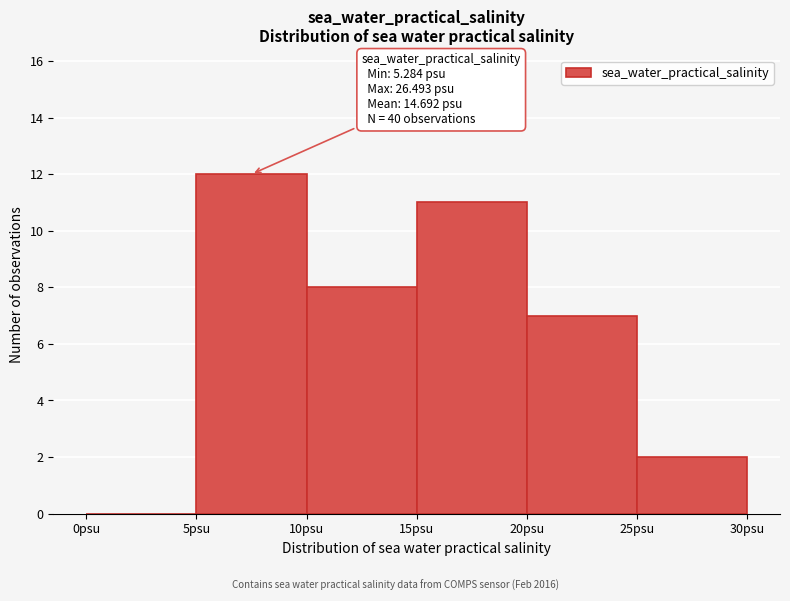

Over which range of the x-axis is the bar tallest?

5 to 10